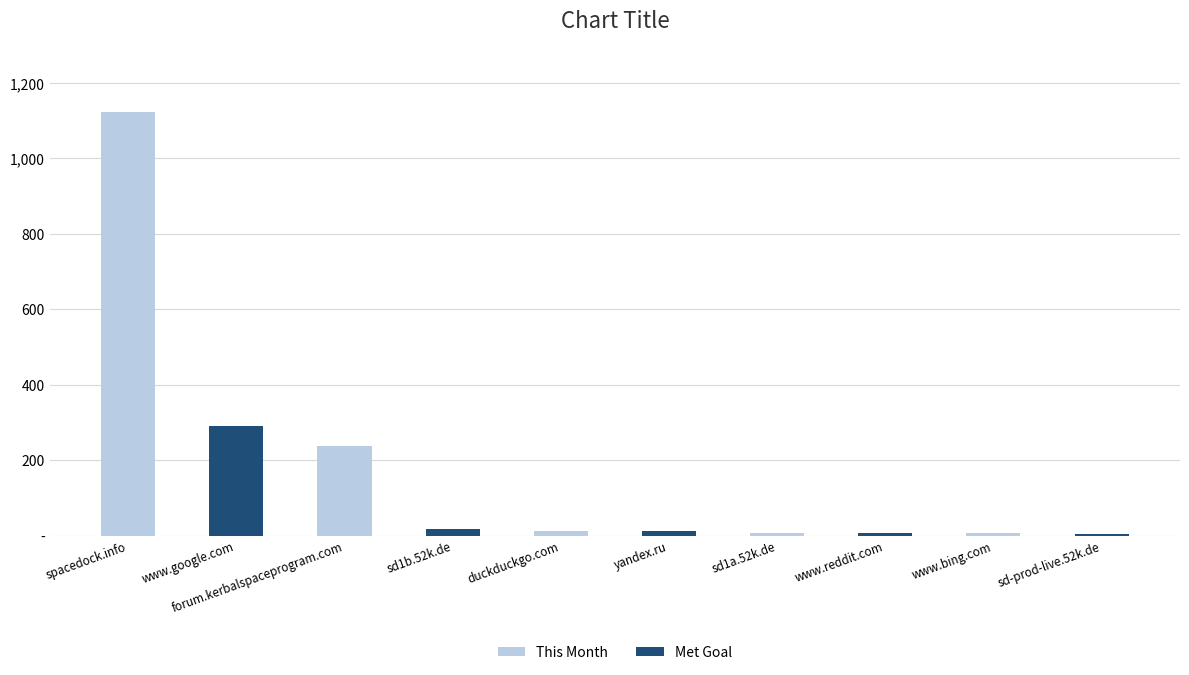

Reading left to right, list all the values displayed in this chart.

spacedock.info=1123	www.google.com=291	forum.kerbalspaceprogram.com=238	sd1b.52k.de=17	duckduckgo.com=12	yandex.ru=11	sd1a.52k.de=8	www.reddit.com=7	www.bing.com=6	sd-prod-live.52k.de=4